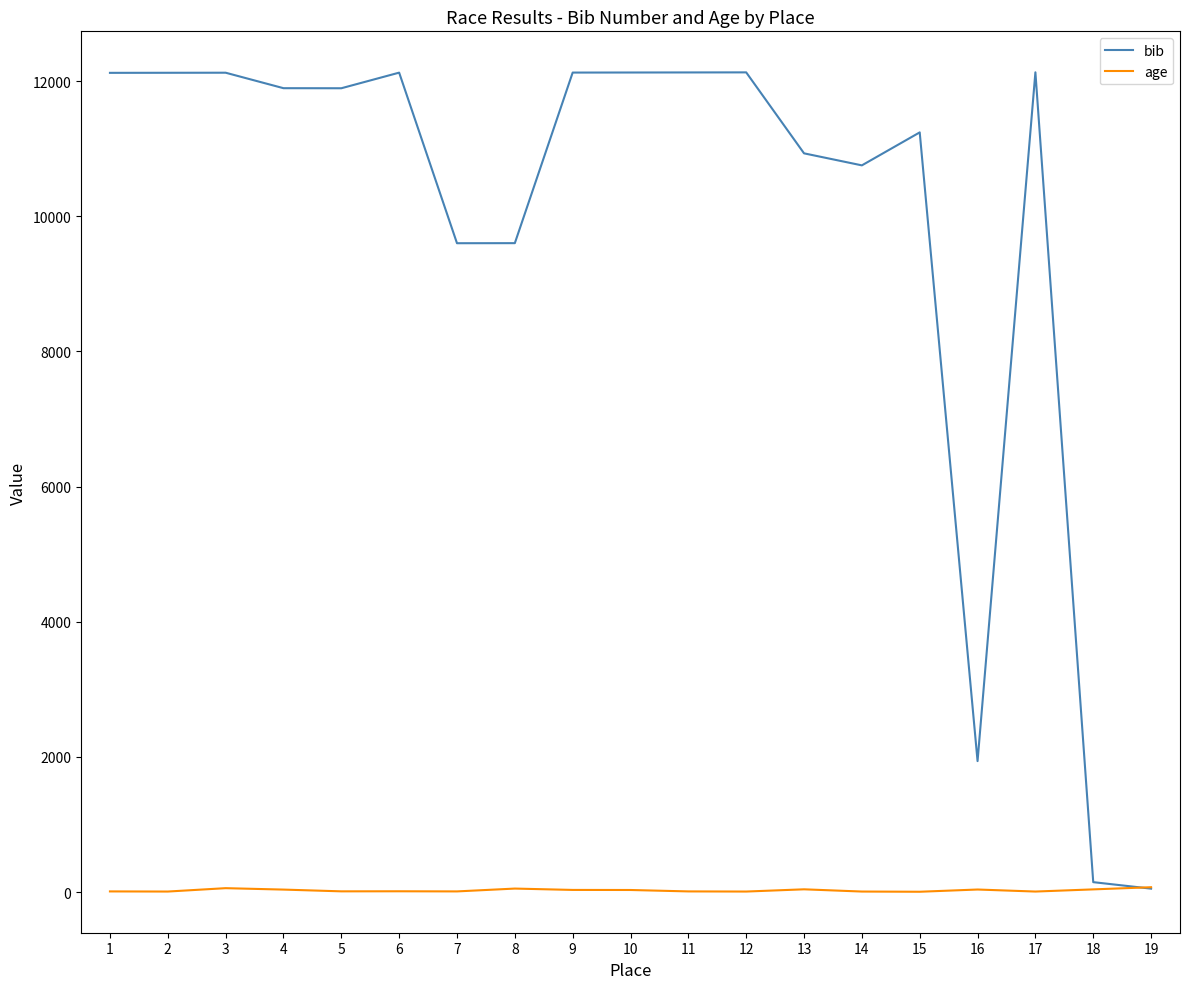

How many categories are shown in the chart?

19